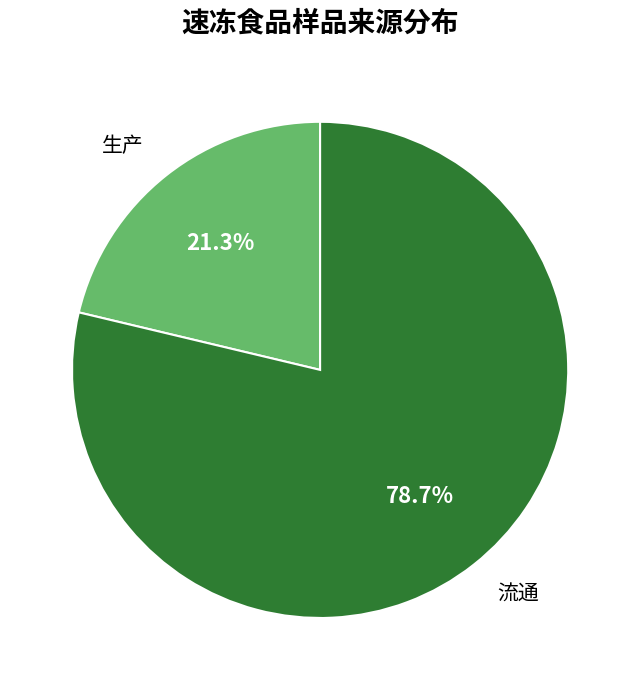

What is the majority slice?

流通